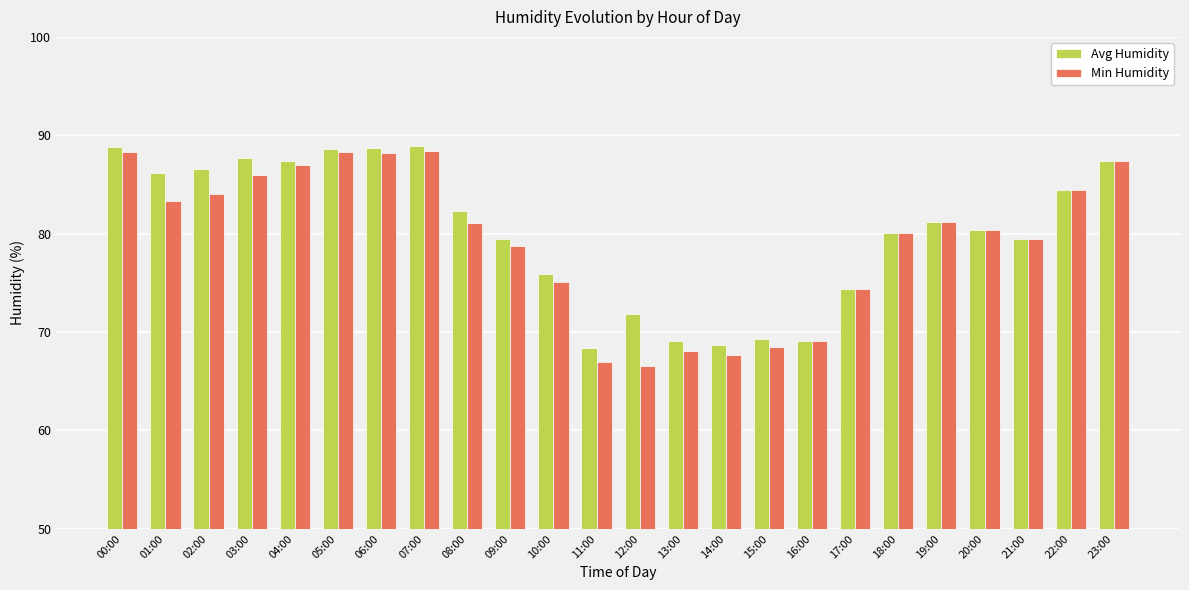

What is the average value of the Avg Humidity series?

80.2